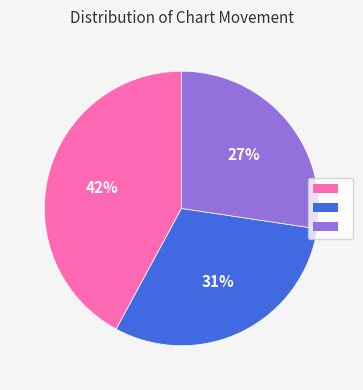

To the nearest percent, what is the average slice percentage?

33%